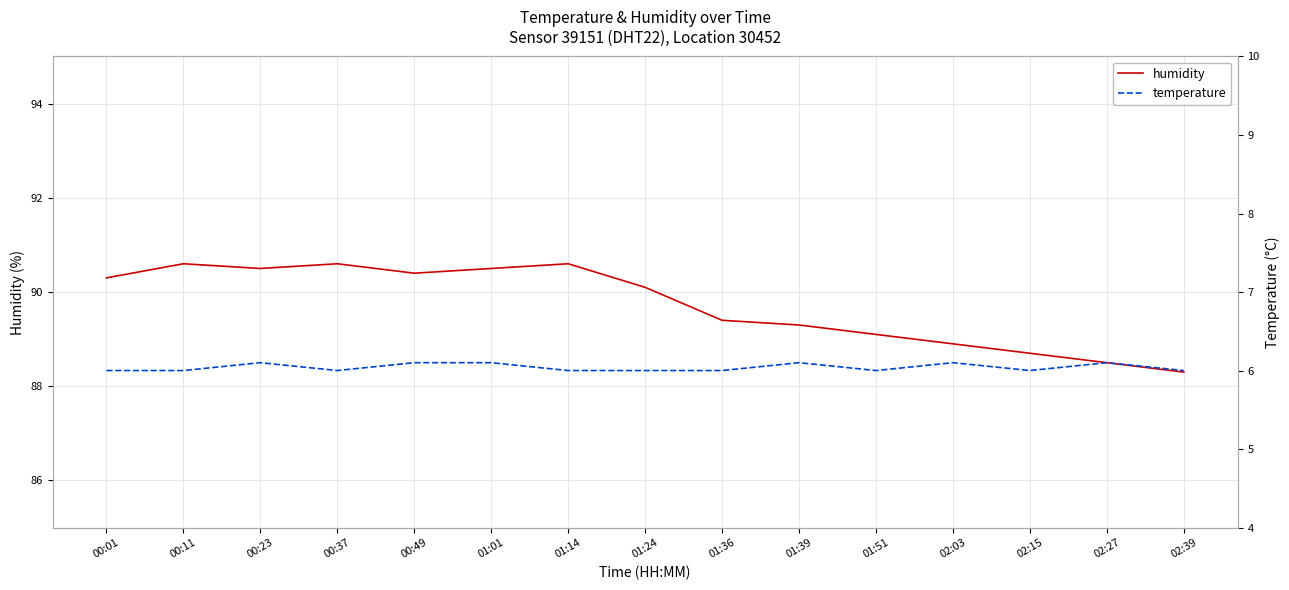

Between 00:23 and 00:37, which series saw the biggest shift?

temperature